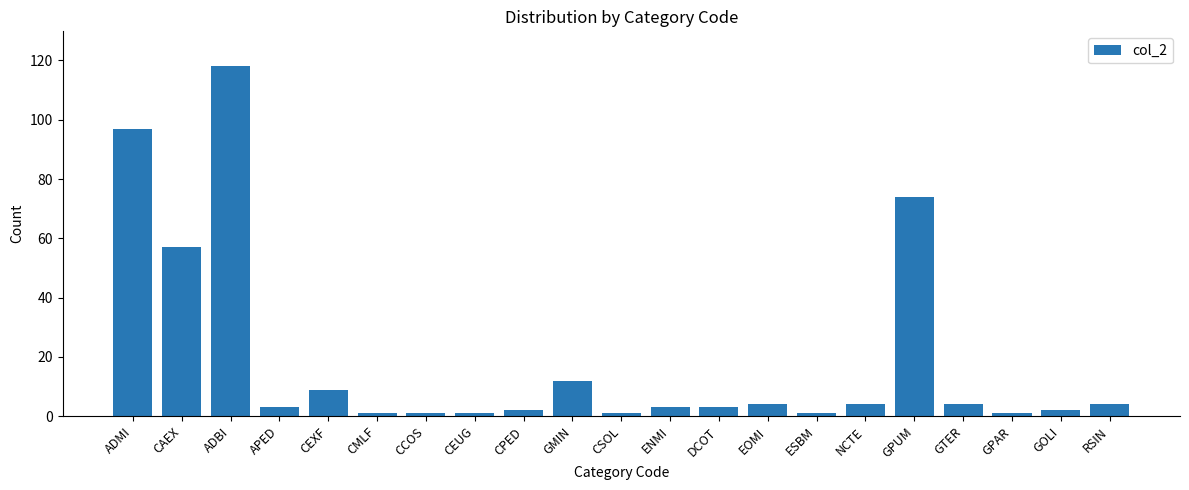

What is the minimum value shown in the chart?

1